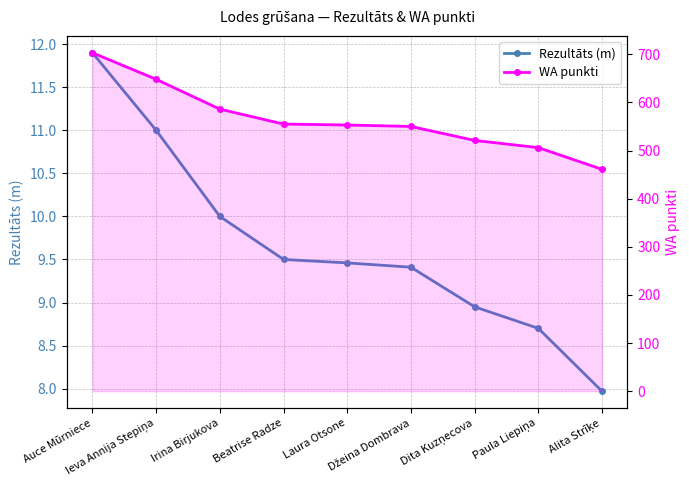

How many data points in WA punkti are less than 553?

4